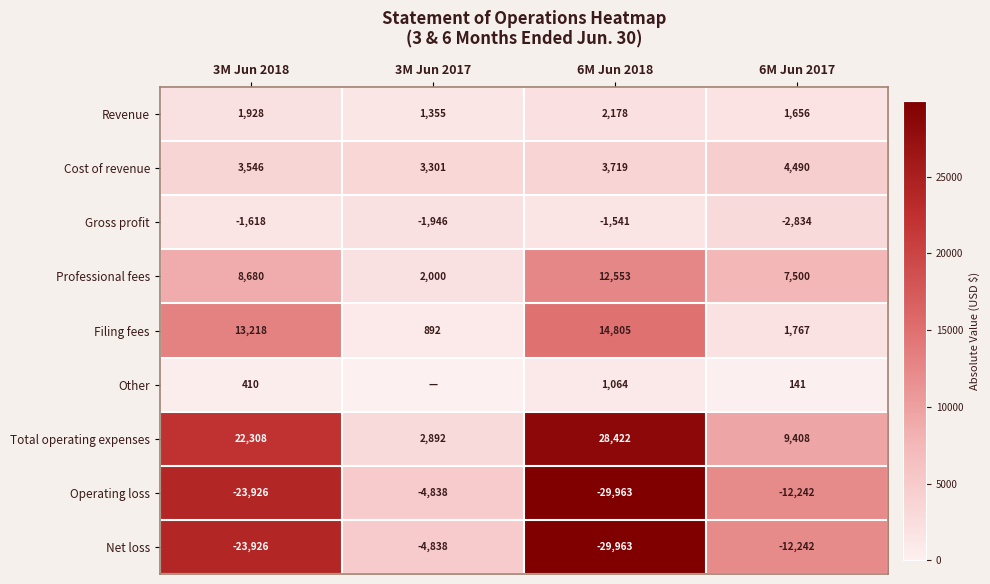

What is the difference between the Gross profit values at 3M Jun 2017 and 6M Jun 2017?

888